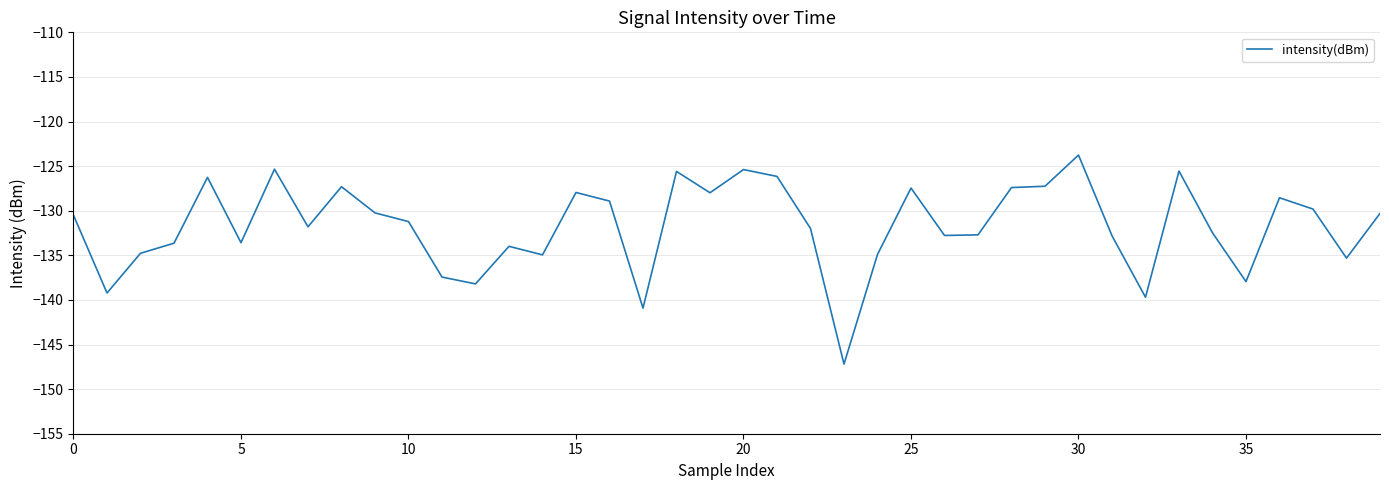

What is the minimum value shown in the chart?

-147.2